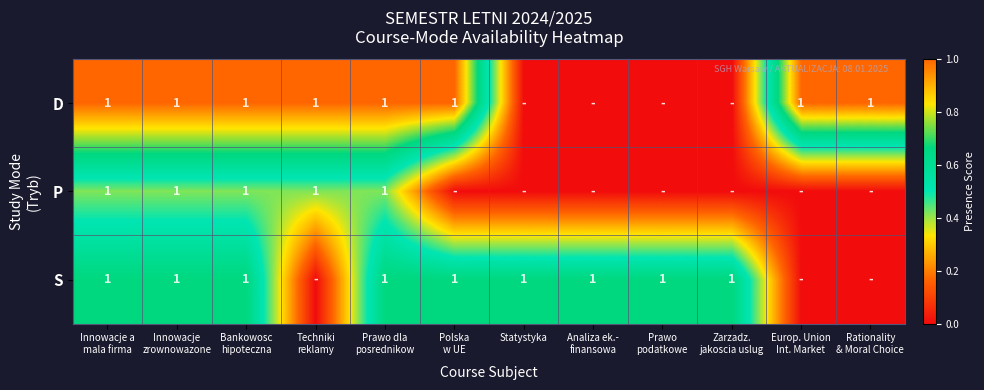

What is the average value of the D series?

0.7